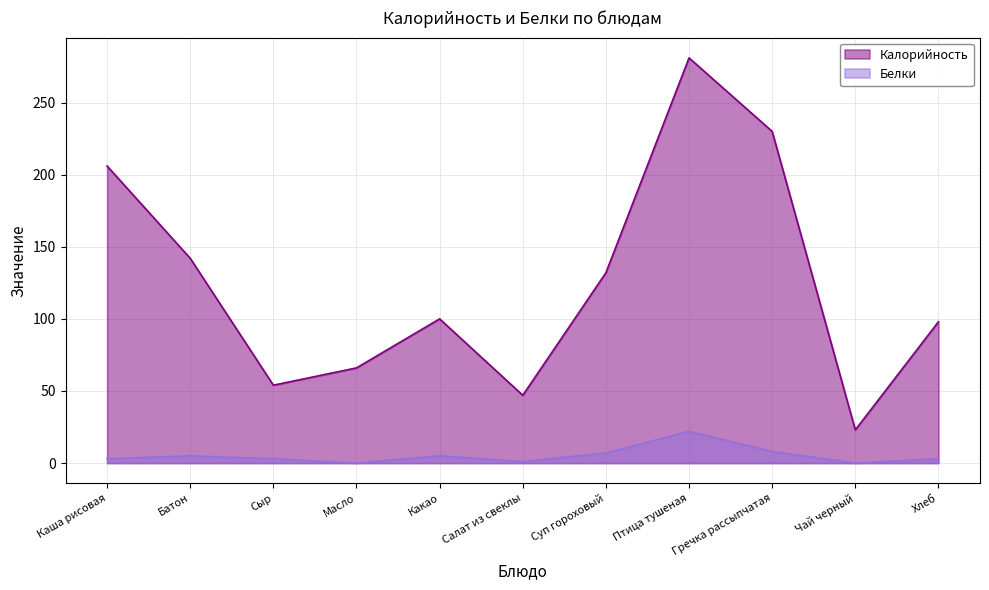

Reading right to left, what are all the values shown in this chart?

Калорийность: 98	23	230	281	132	47	100	66	54	142	206
Белки: 3	0	8	22	7	1	5	0	3	5	3